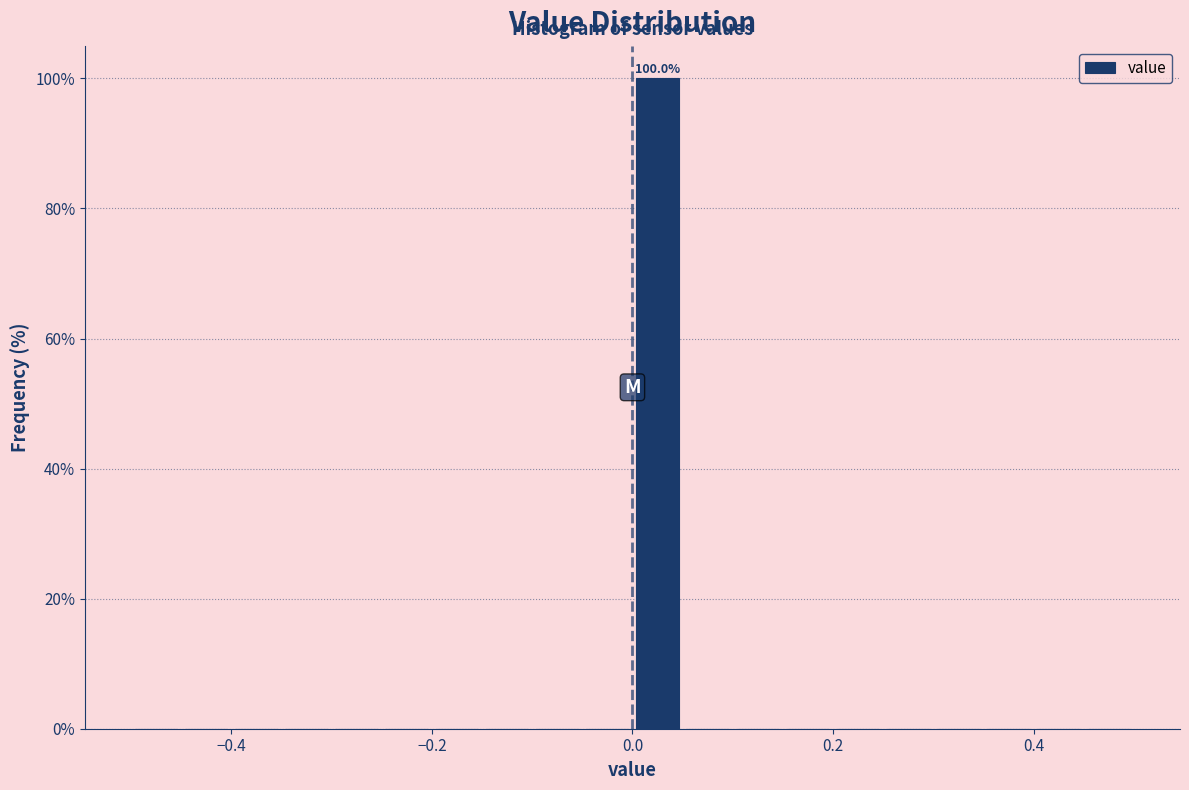

Read against the x-axis, roughly where is the centre of the tallest bar?

0.02